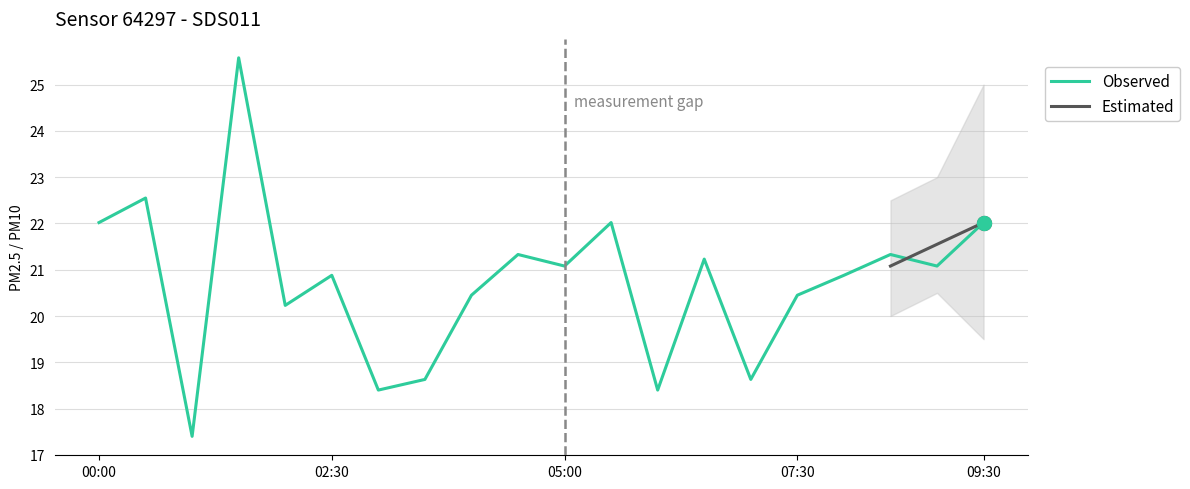

Is it true that Observed equals 21.1 at 05:00?

True